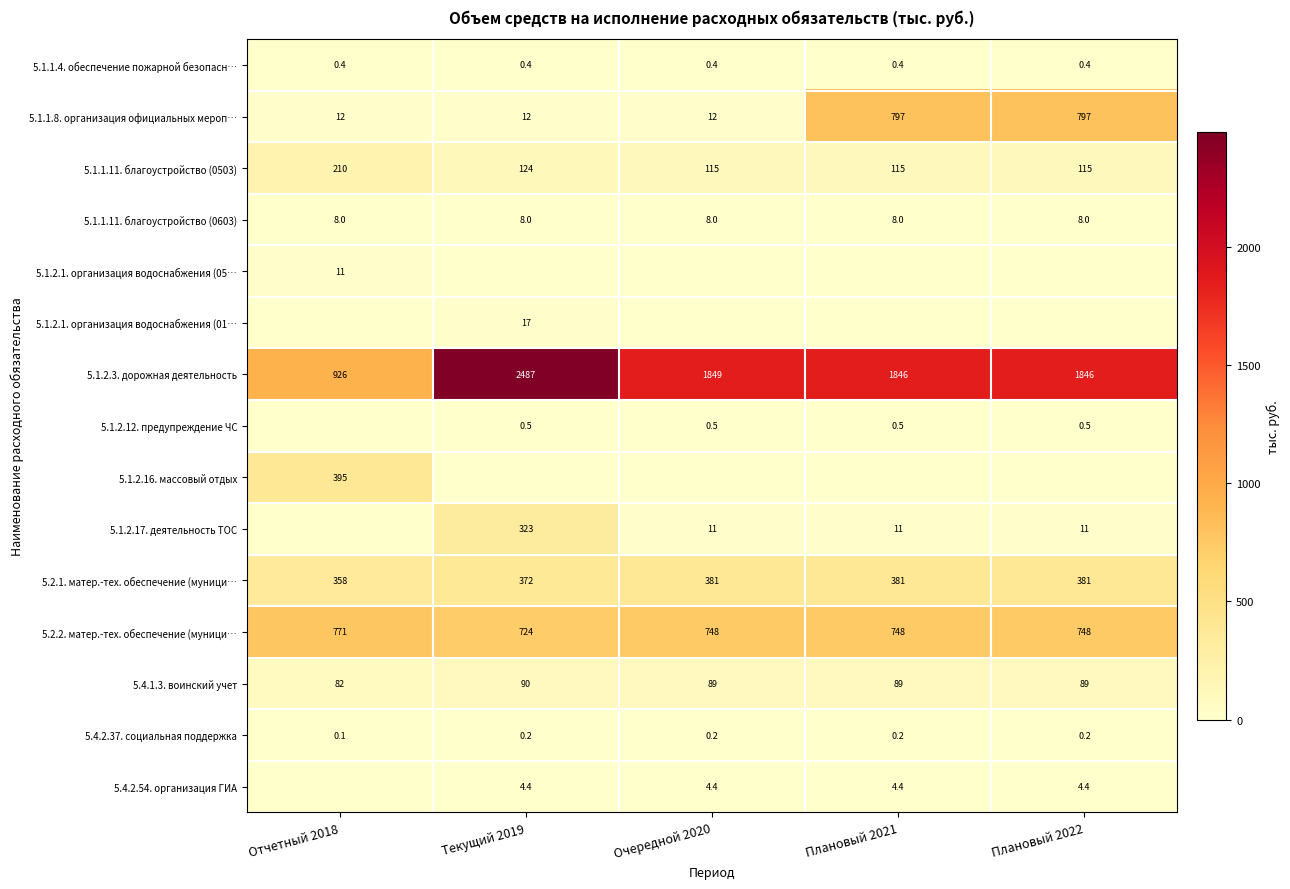

Rank the series at Текущий 2019 from highest to lowest value.

5.1.2.3. дорожная деятельность, 5.2.2. матер.-тех. обеспечение (муници…, 5.2.1. матер.-тех. обеспечение (муници…, 5.1.2.17. деятельность ТОС, 5.1.1.11. благоустройство (0503), 5.4.1.3. воинский учет, 5.1.2.1. организация водоснабжения (01…, 5.1.1.8. организация официальных мероп…, 5.1.1.11. благоустройство (0603), 5.4.2.54. организация ГИА, 5.1.2.12. предупреждение ЧС, 5.1.1.4. обеспечение пожарной безопасн…, 5.4.2.37. социальная поддержка, 5.1.2.1. организация водоснабжения (05…, 5.1.2.16. массовый отдых